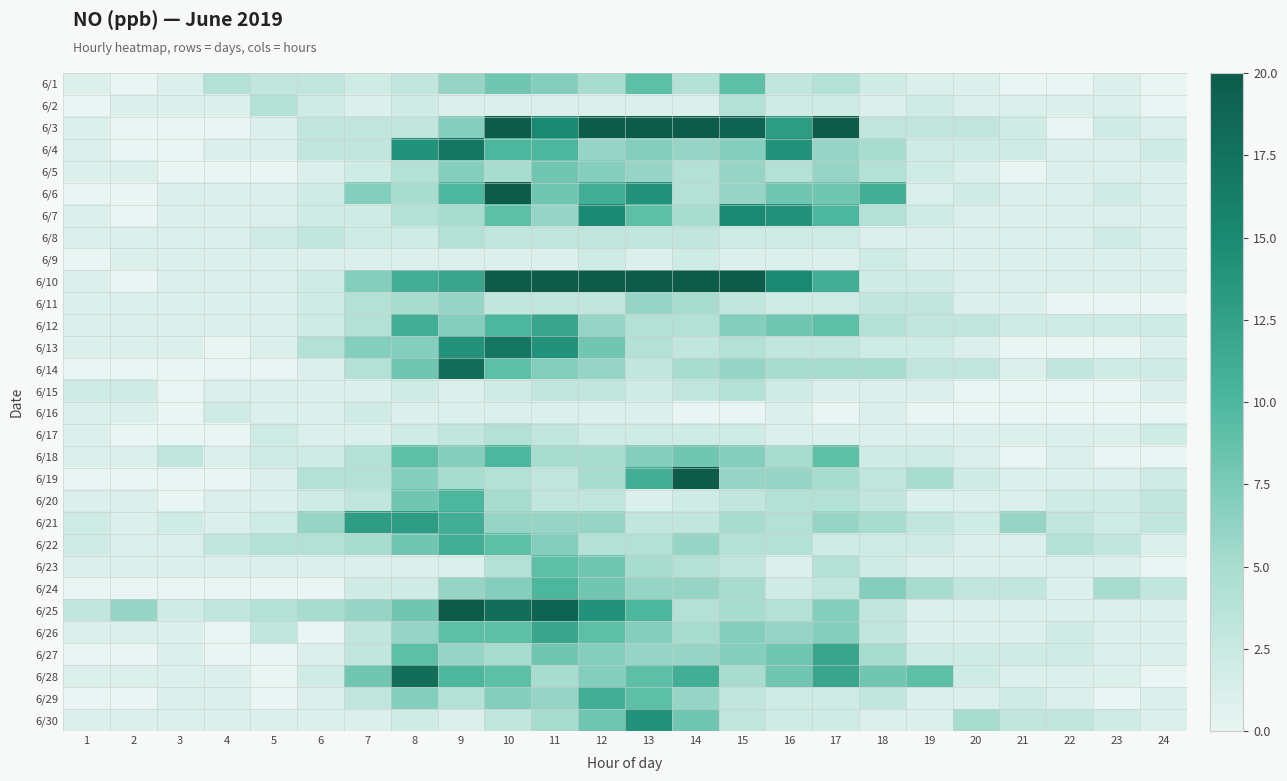

What is the total value across all series at 24?

34